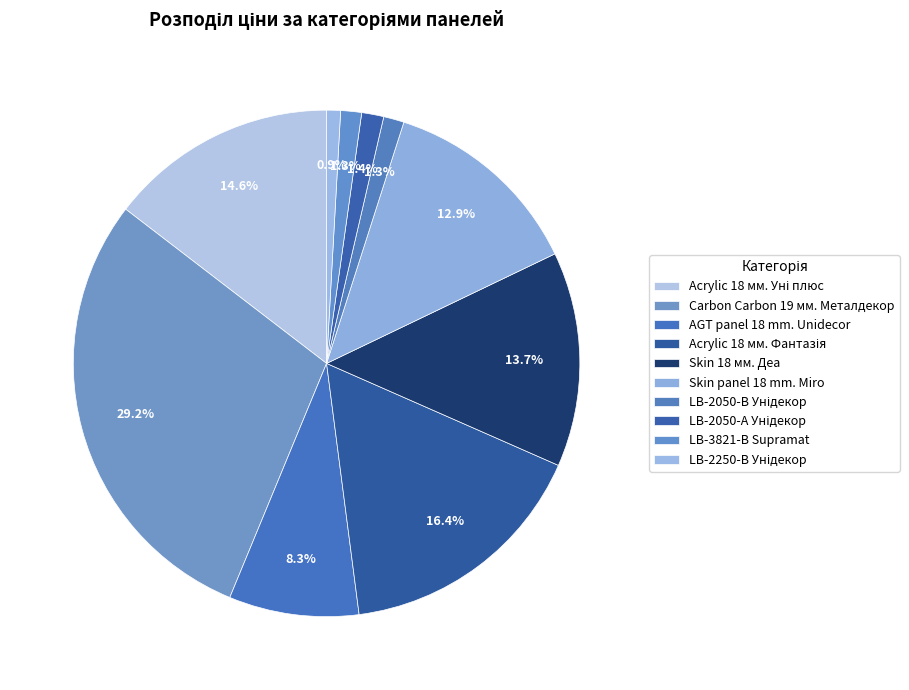

Which category has the smallest portion of the pie?

LB-2250-В Унідекор